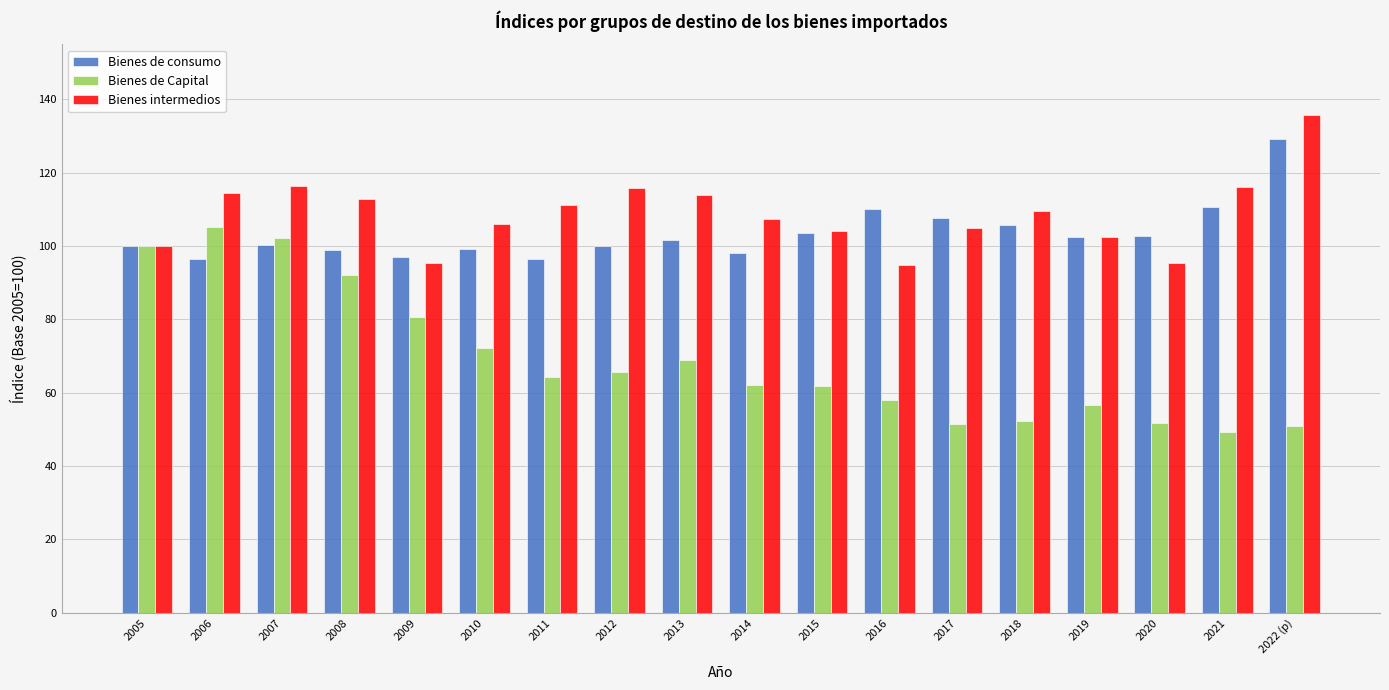

What is the highest value of the Bienes intermedios series?

135.6